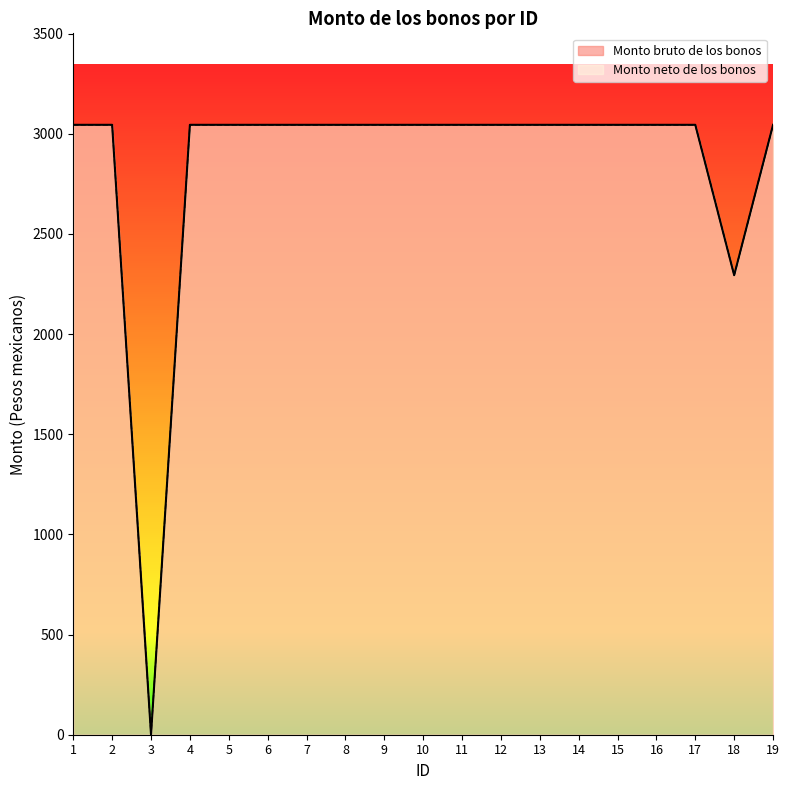

True or false: Monto bruto de los bonos and Monto neto de los bonos intersect in this chart.

False